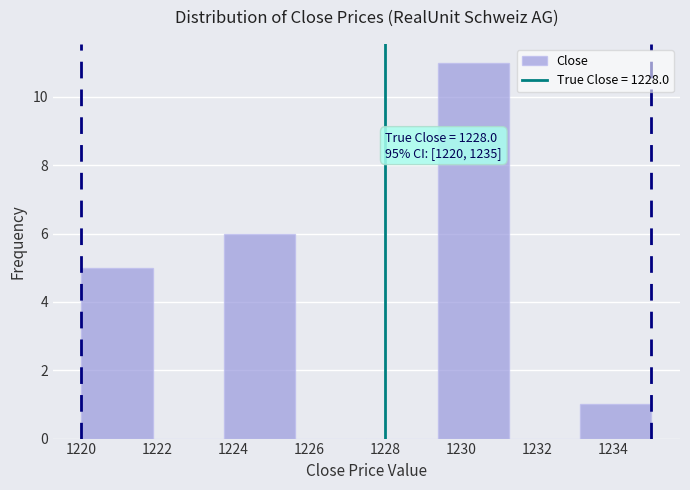

Over which range of the x-axis is the bar tallest?

1229.4 to 1231.2